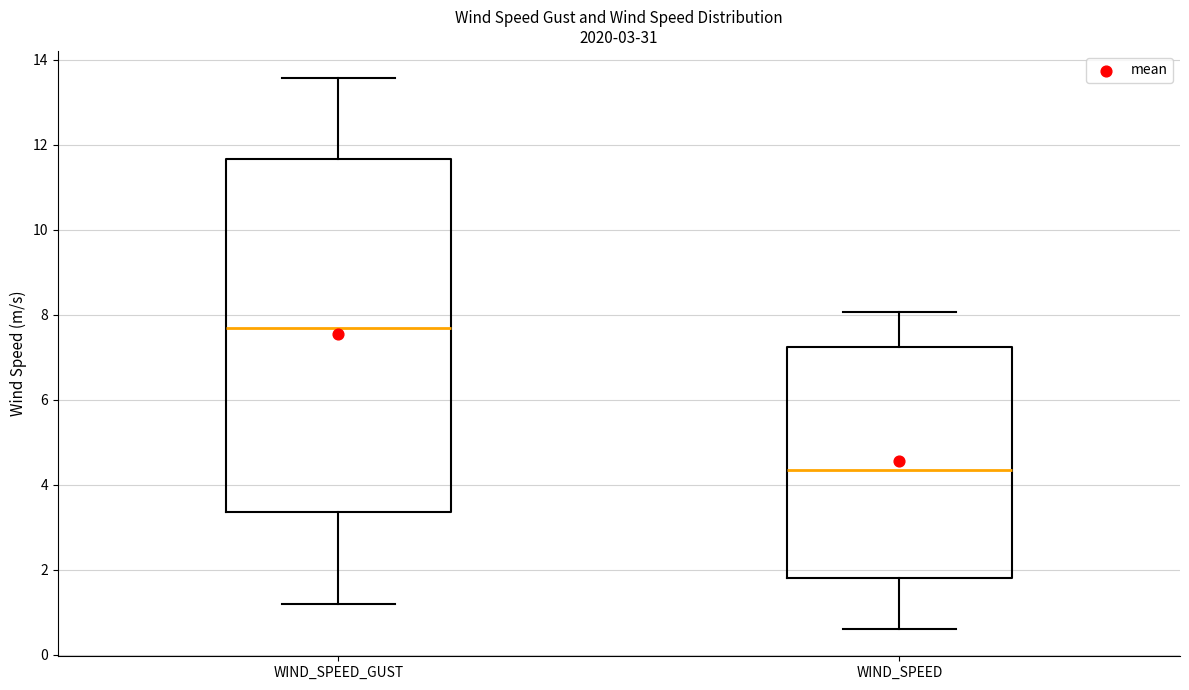

Comparing the boxes themselves (not the whiskers), which one is the tallest?

WIND_SPEED_GUST